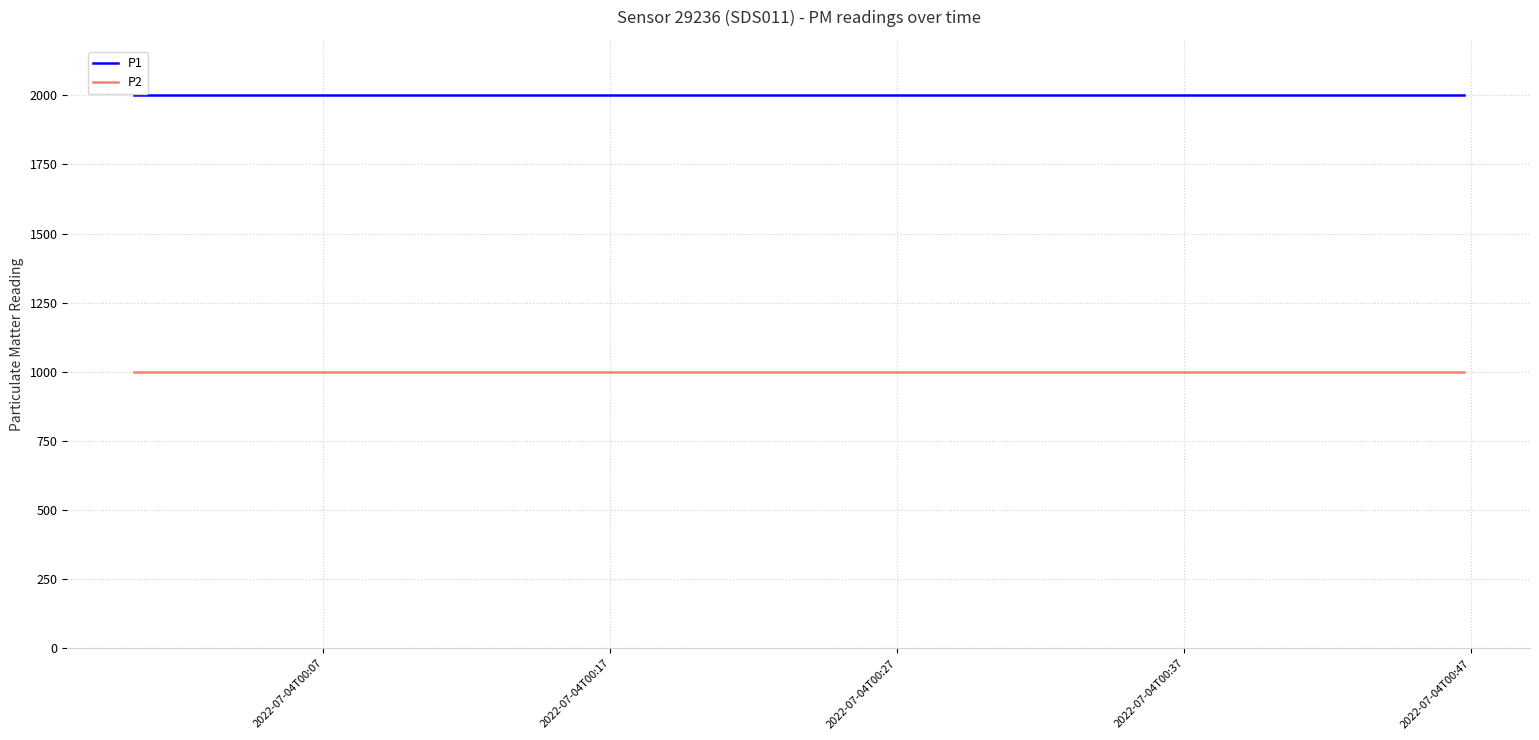

True or false: P1 and P2 intersect in this chart.

False